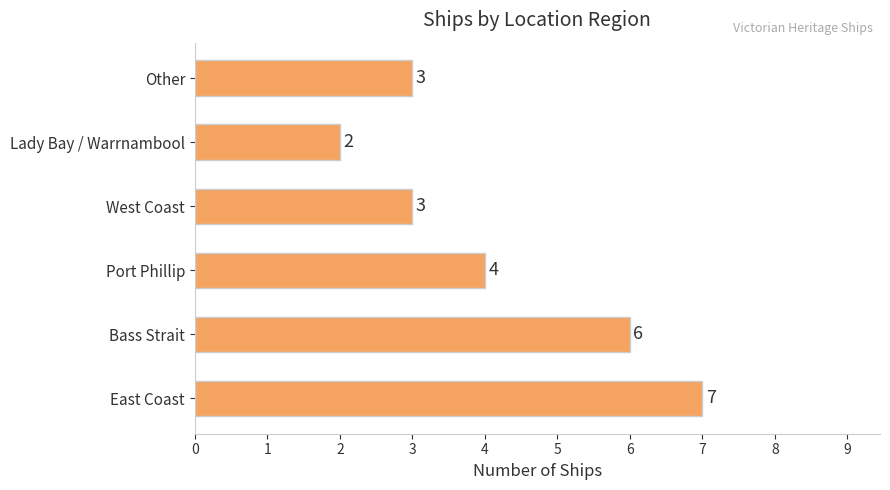

Reading bottom to top, extract all data points from this chart.

East Coast=7	Bass Strait=6	Port Phillip=4	West Coast=3	Lady Bay / Warrnambool=2	Other=3